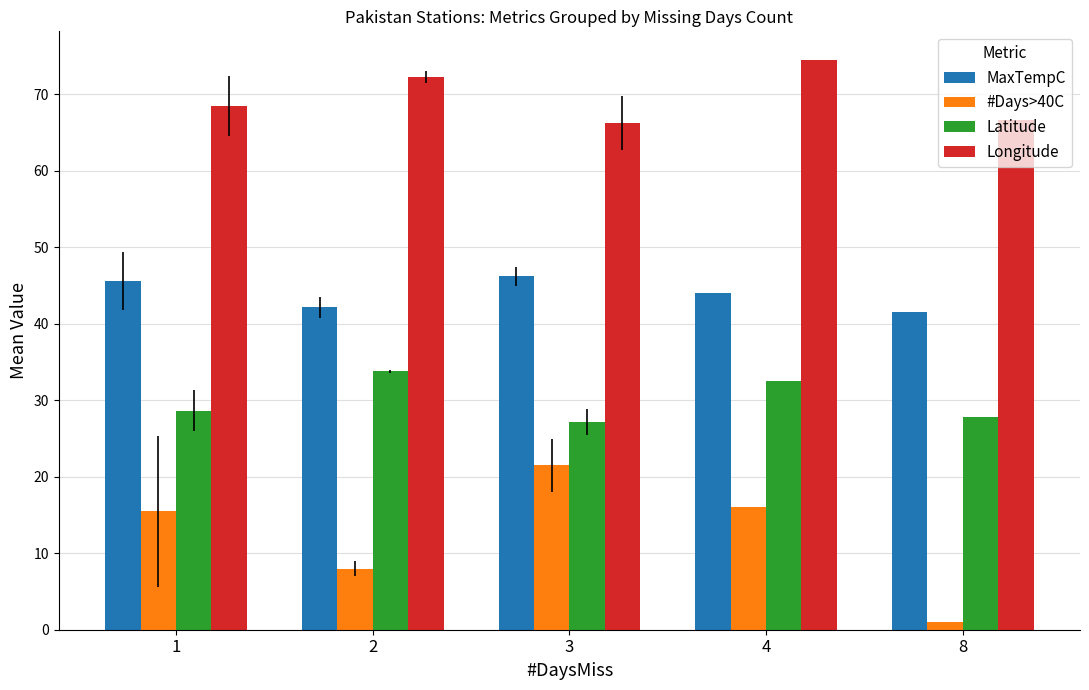

Are the bars horizontal?

No